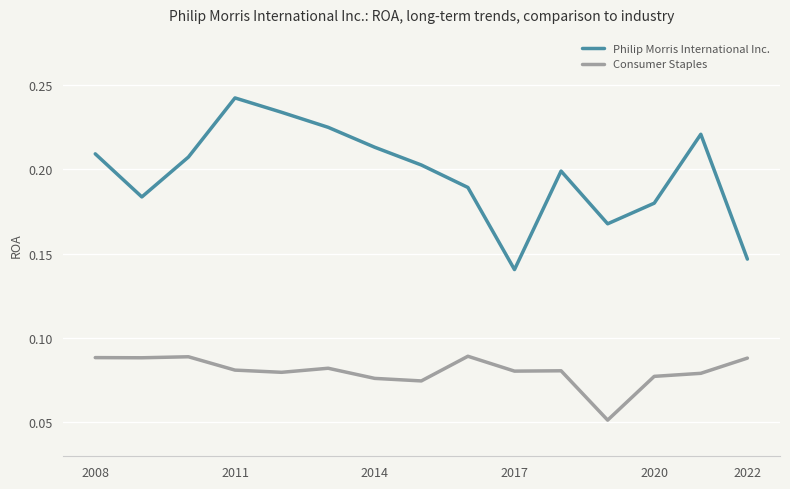

What are all the series names shown in the legend?

Philip Morris International Inc., Consumer Staples